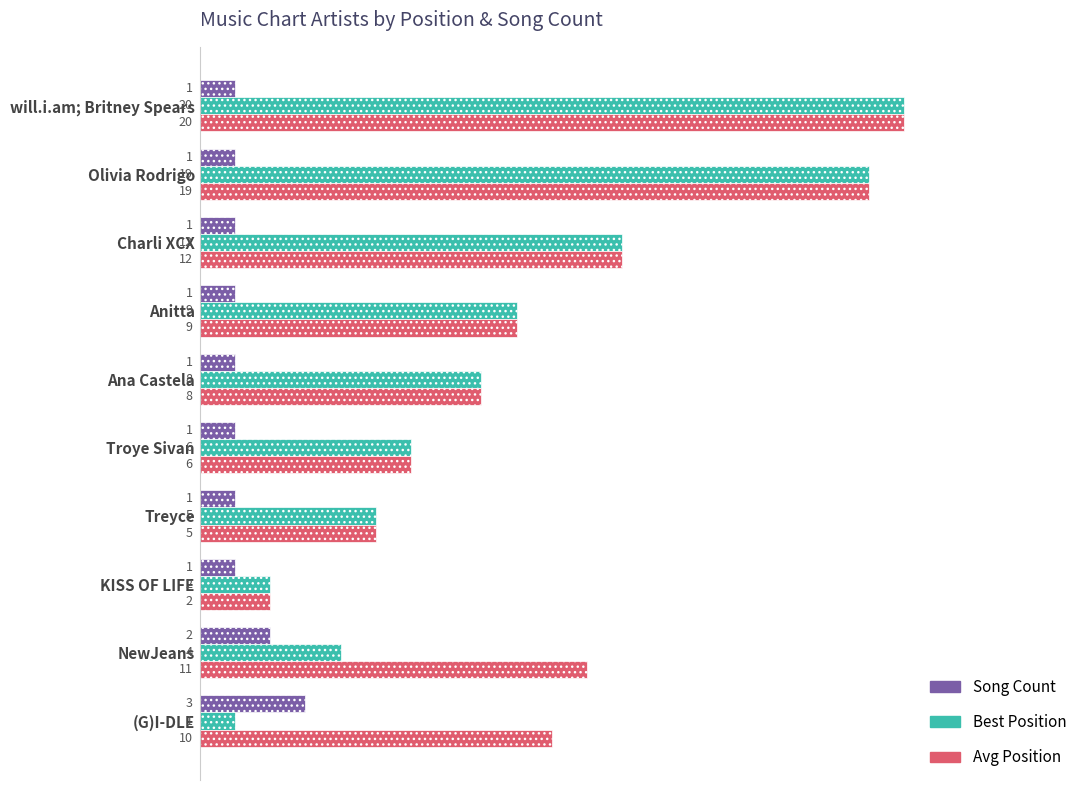

The value of Avg Position at Charli XCX is 12. True or false?

True